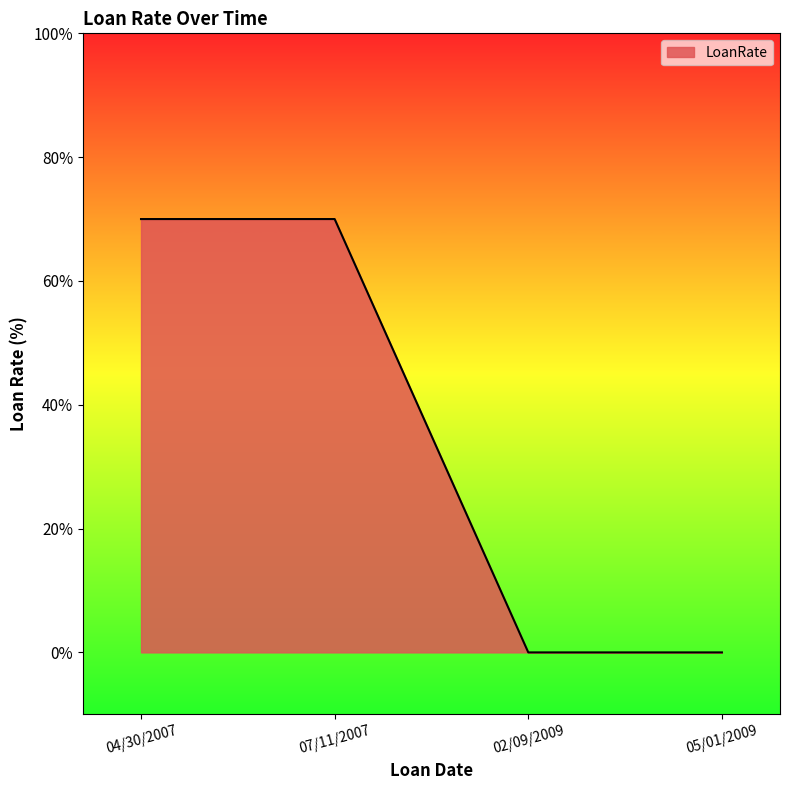

List the labels in order of value, largest first.

04/30/2007, 07/11/2007, 02/09/2009, 05/01/2009